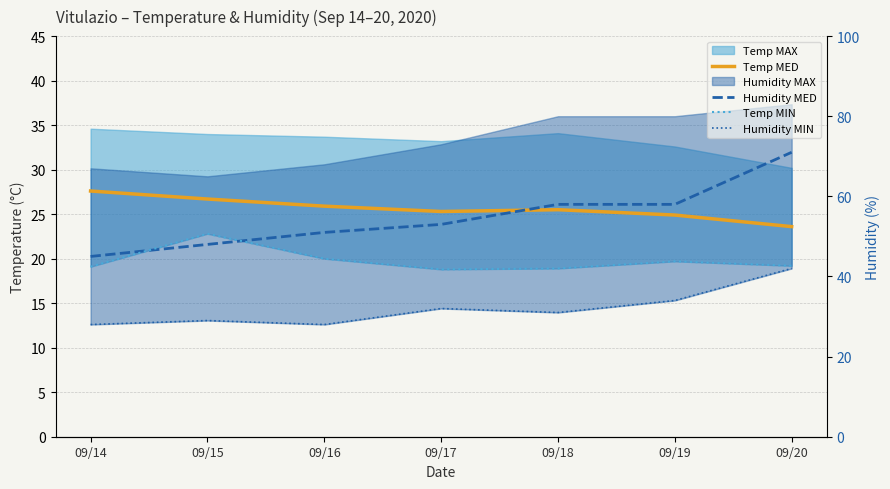

Is it true that Temp MED equals 16.8 at 09/19?

False